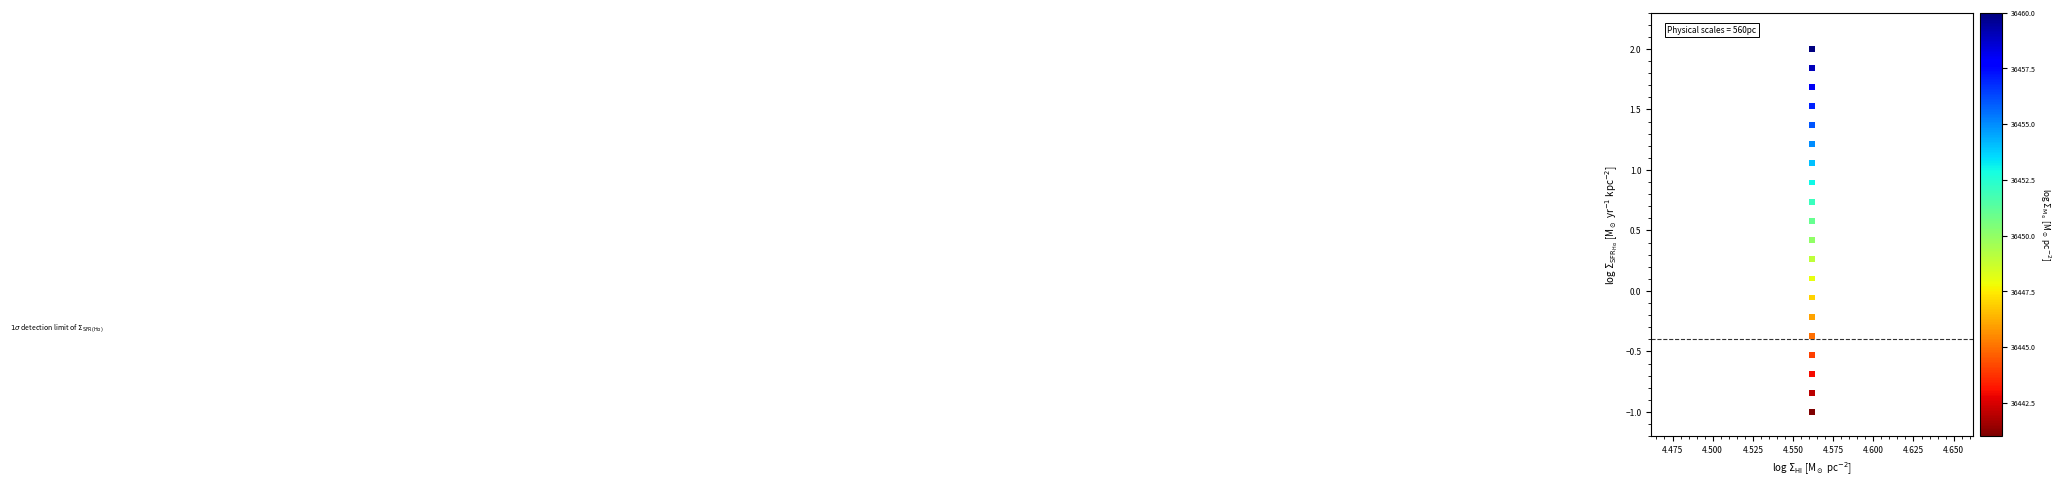

What is the range of Y values (max minus min)?

3.0